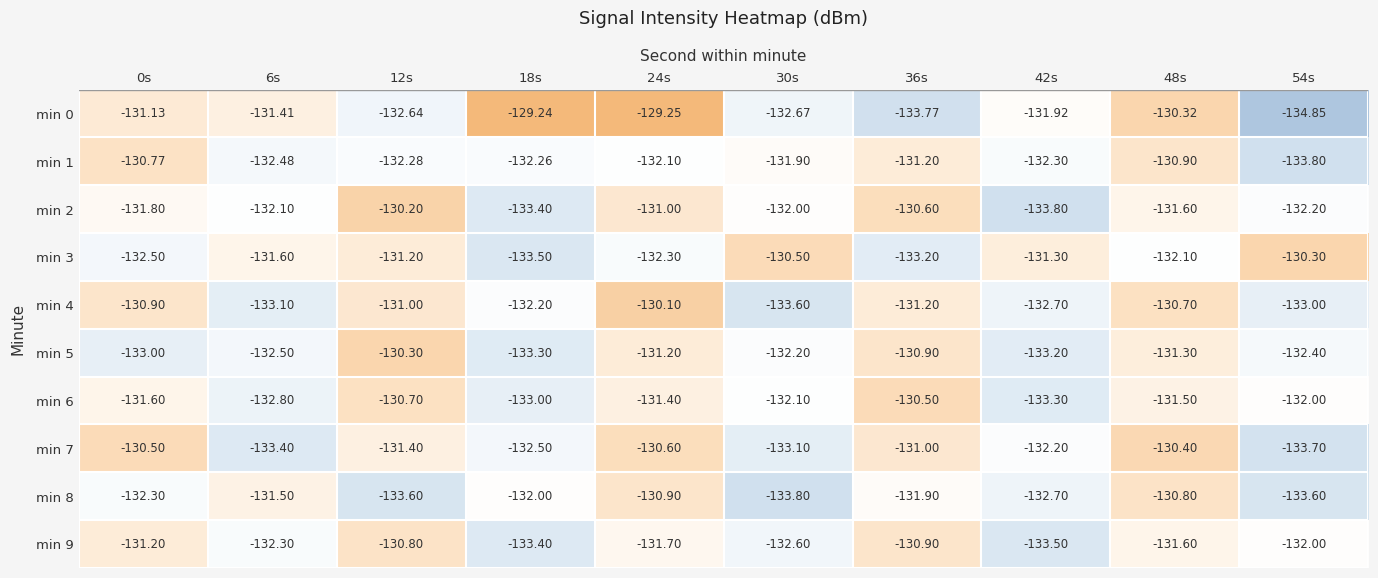

Which series has the largest range (max minus min)?

min 0